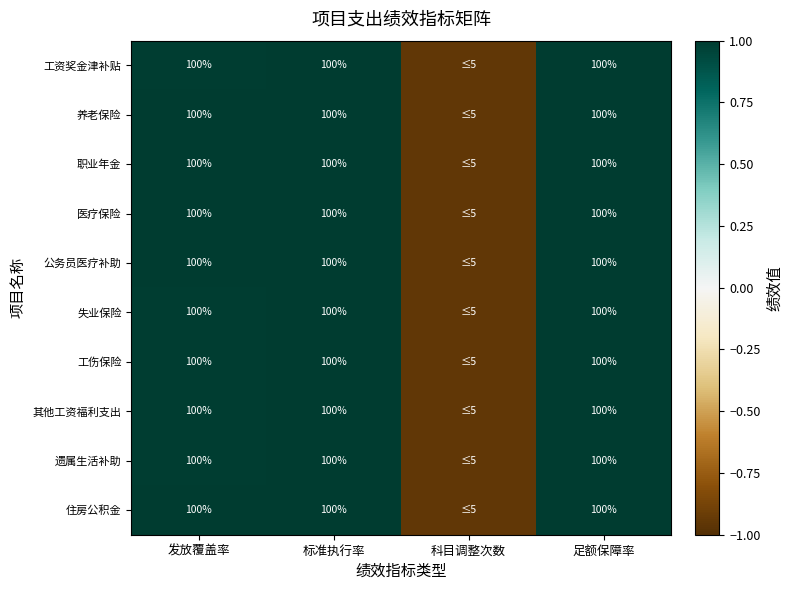

What is the sum of all 养老保险 values?

2.0